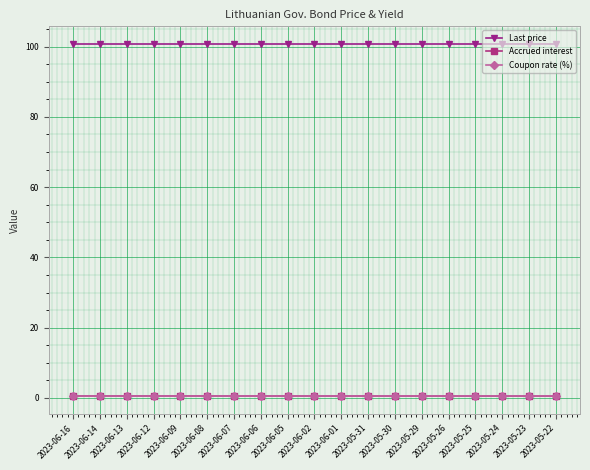

Read the Last price value at 2023-06-02.

100.7